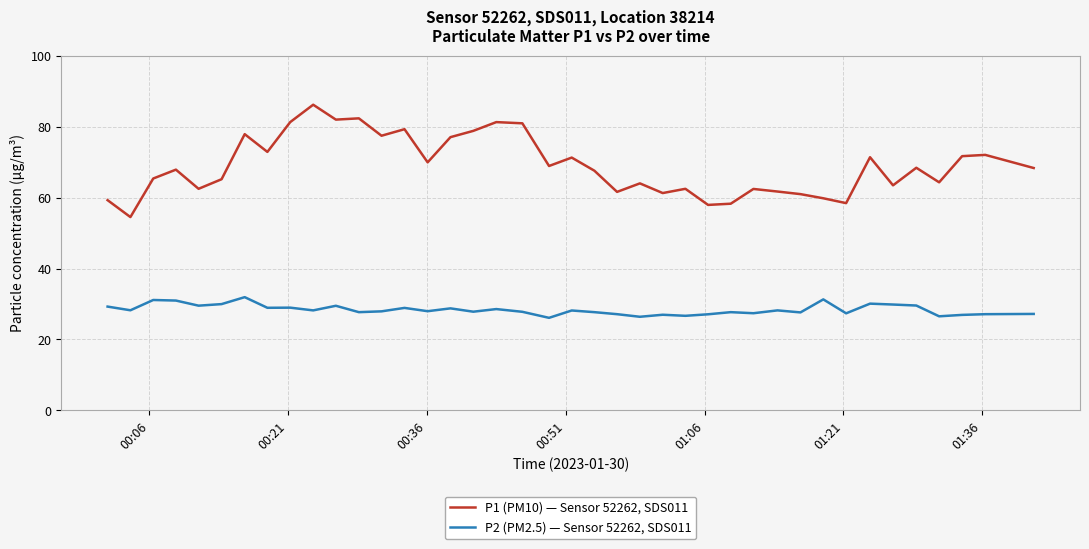

True or false: P2 (PM2.5) — Sensor 52262, SDS011 and P1 (PM10) — Sensor 52262, SDS011 cross at least once.

False